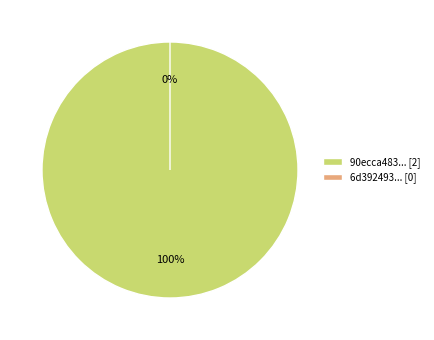

To the nearest percent, what is the combined percentage of tx_hash_2 and tx_hash_1?

100%